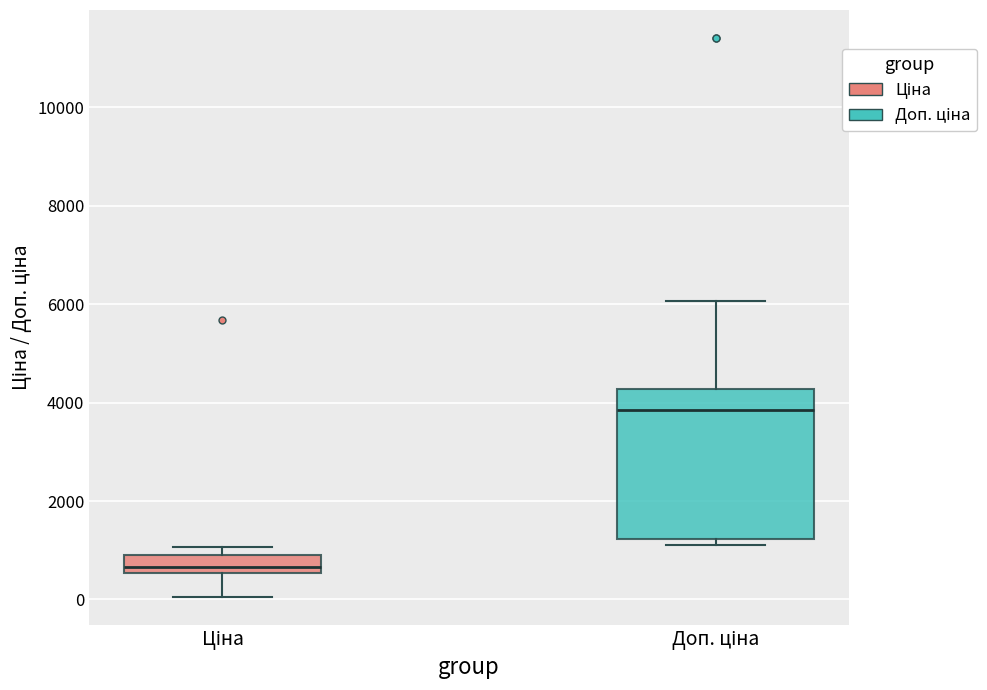

Where does the upper whisker of the box for Доп. ціна end on the y-axis? The values are not printed on the chart, so give them approximately, as read against the axis.

6000